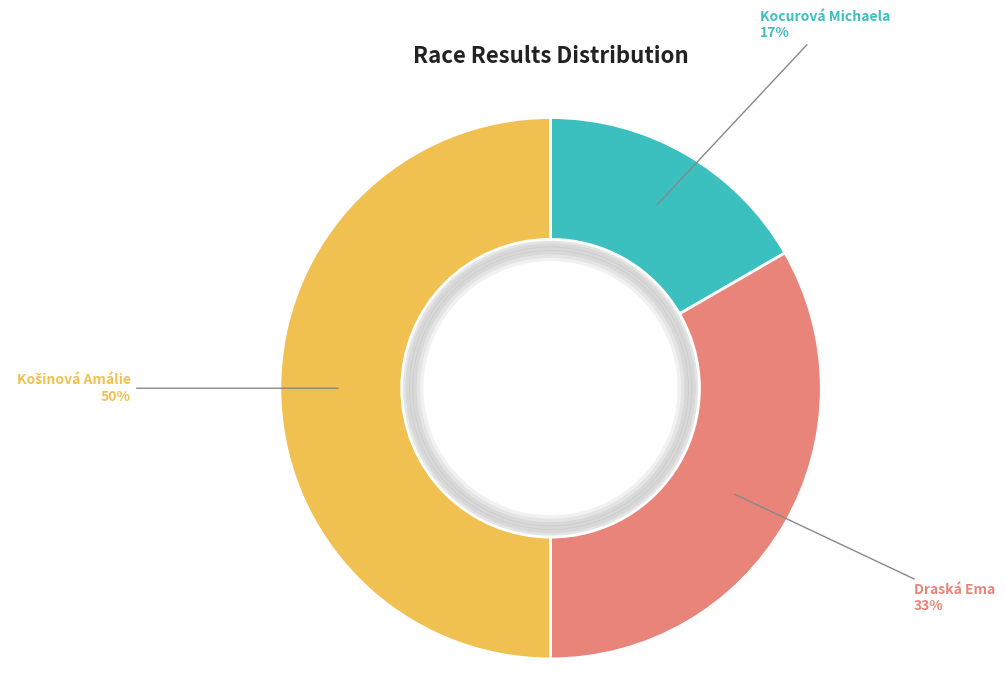

Which slice is the smallest?

Kocurová Michaela